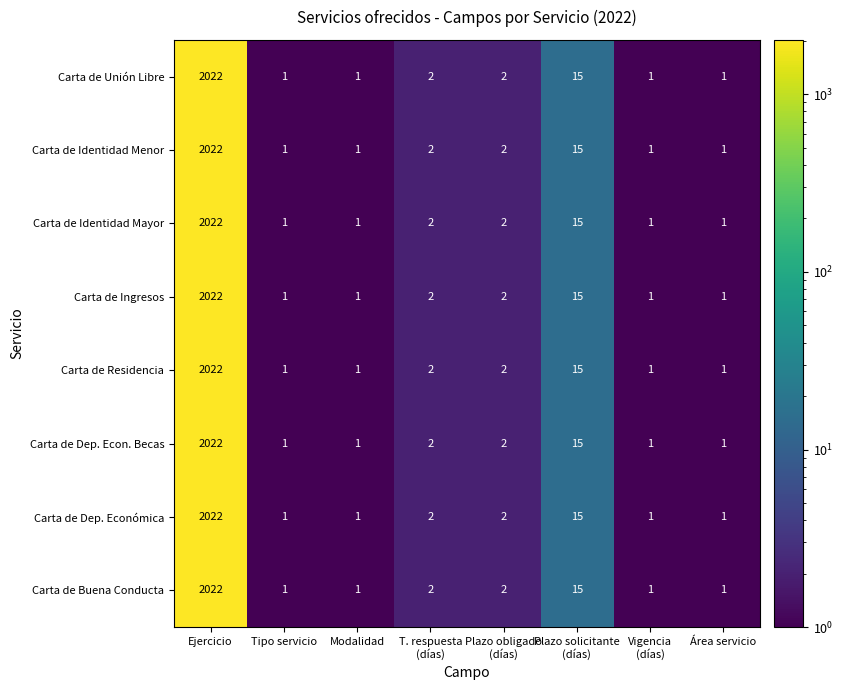

What is the approximate value of Carta de Unión Libre at Ejercicio?

2022